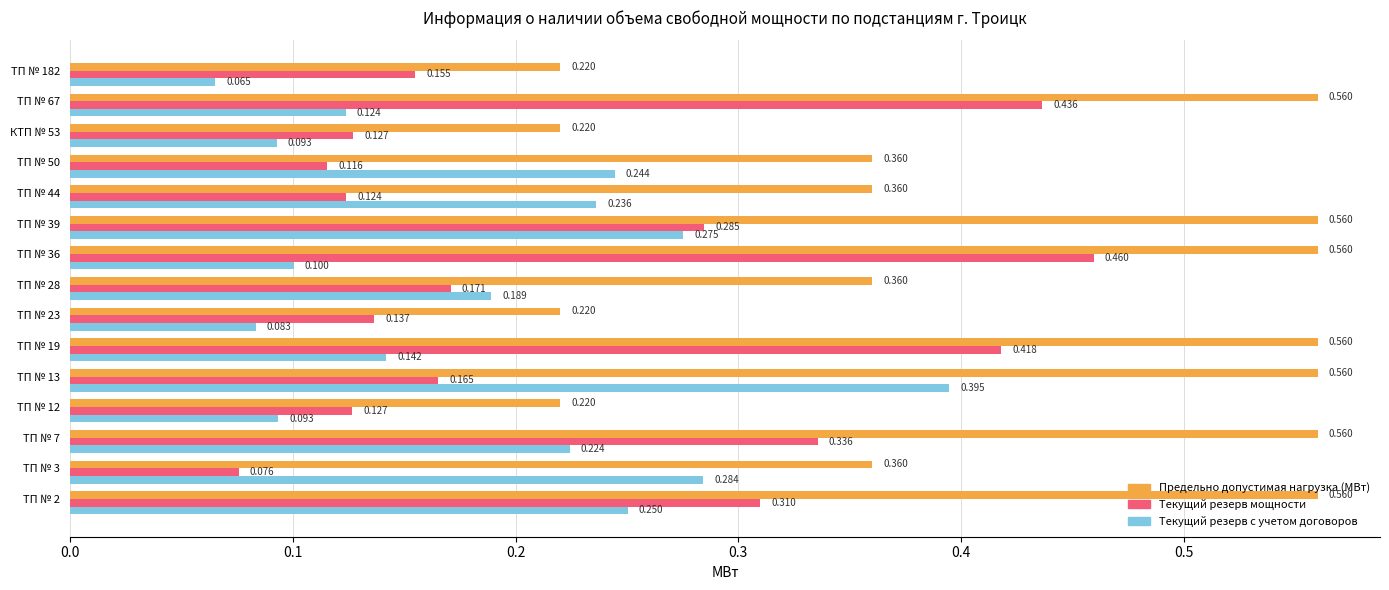

What is the minimum value for Текущий резерв с учетом договоров?

0.1